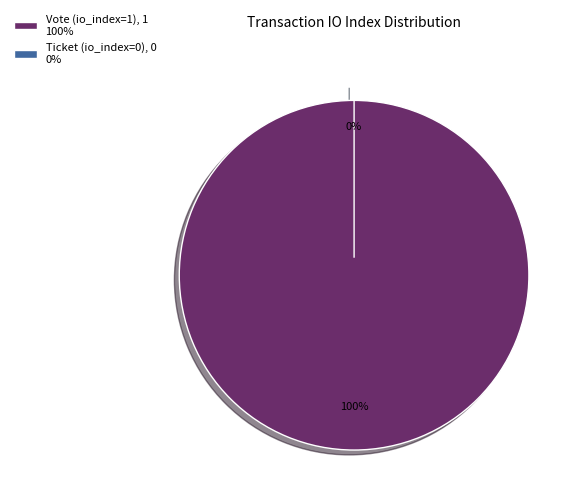

To the nearest percent, what is the combined percentage of Vote (io_index=1) and Ticket (io_index=0)?

100%